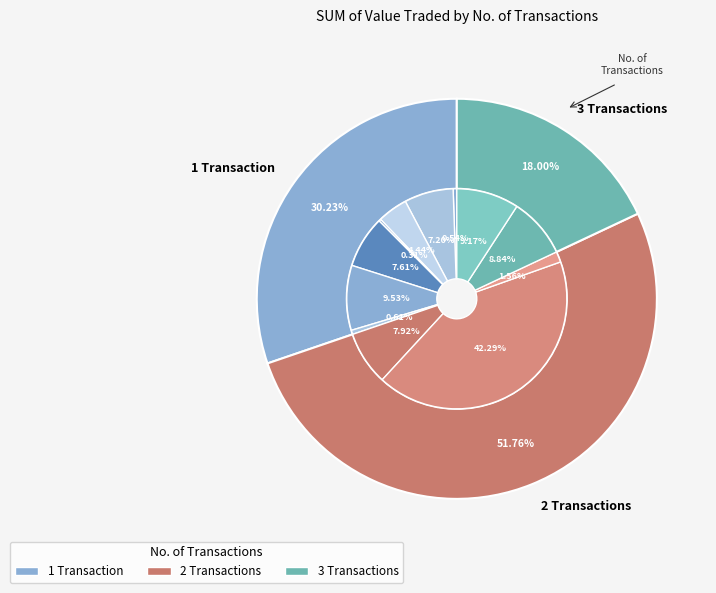

Does 3 Trans represent more than half of the total?

No